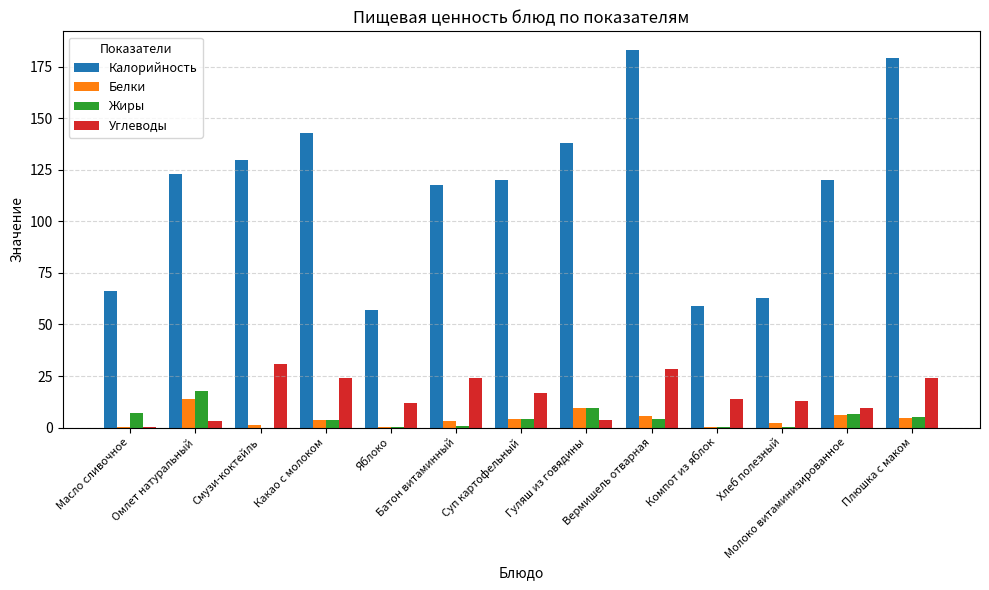

The value of Калорийность at Масло сливочное is 66.0. True or false?

True